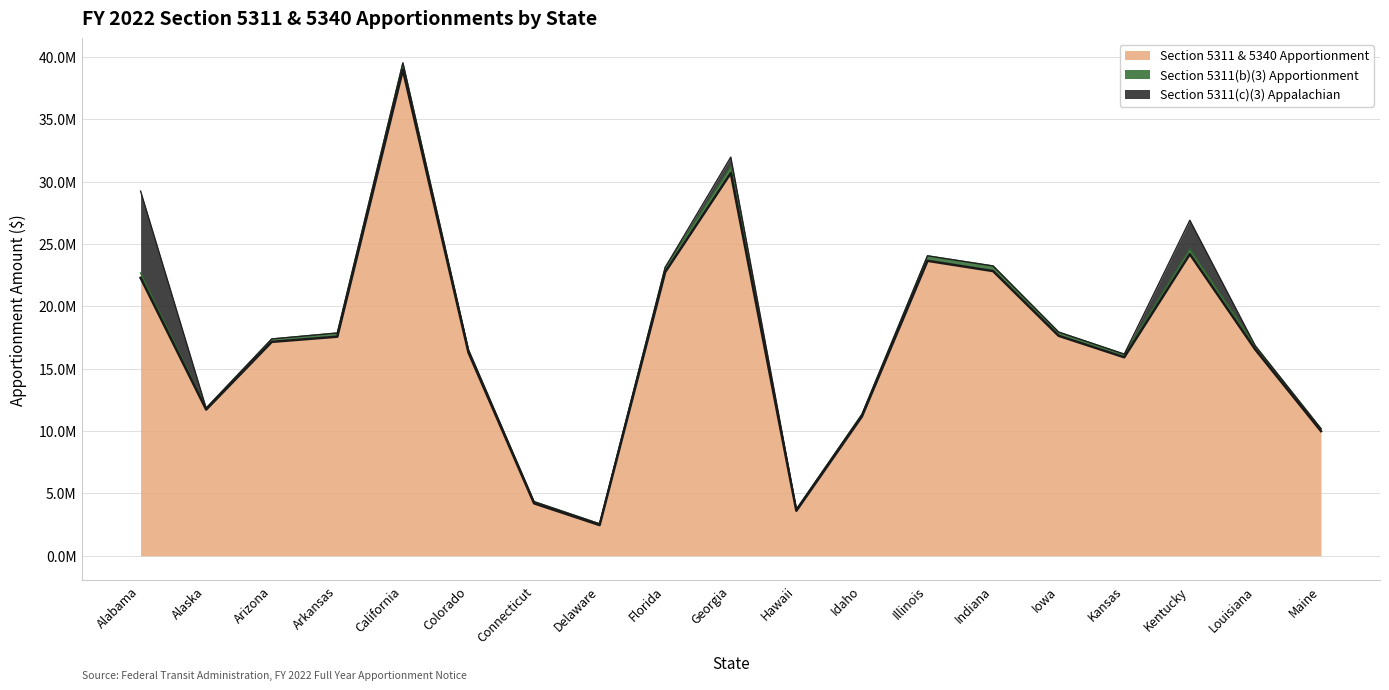

Does the chart have visible grid lines?

Yes